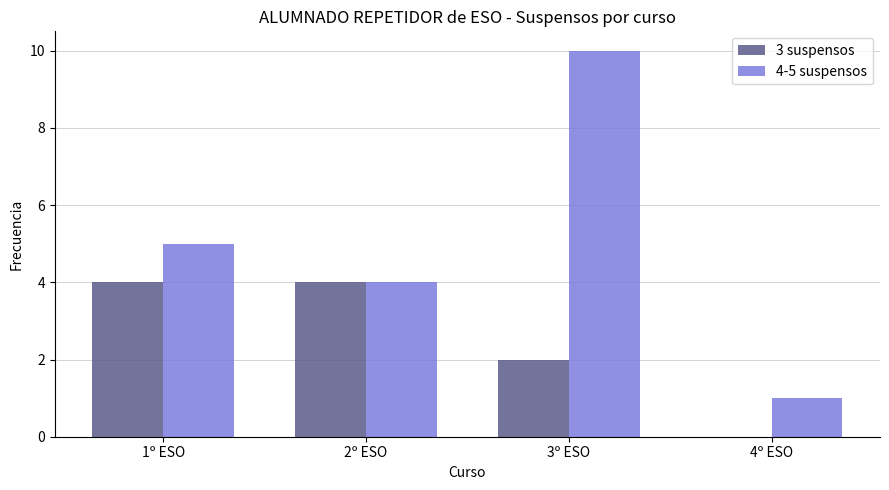

Reading left to right, what are all the values shown in this chart?

3 suspensos: 1º ESO=4	2º ESO=4	3º ESO=2	4º ESO=0
4-5 suspensos: 1º ESO=5	2º ESO=4	3º ESO=10	4º ESO=1